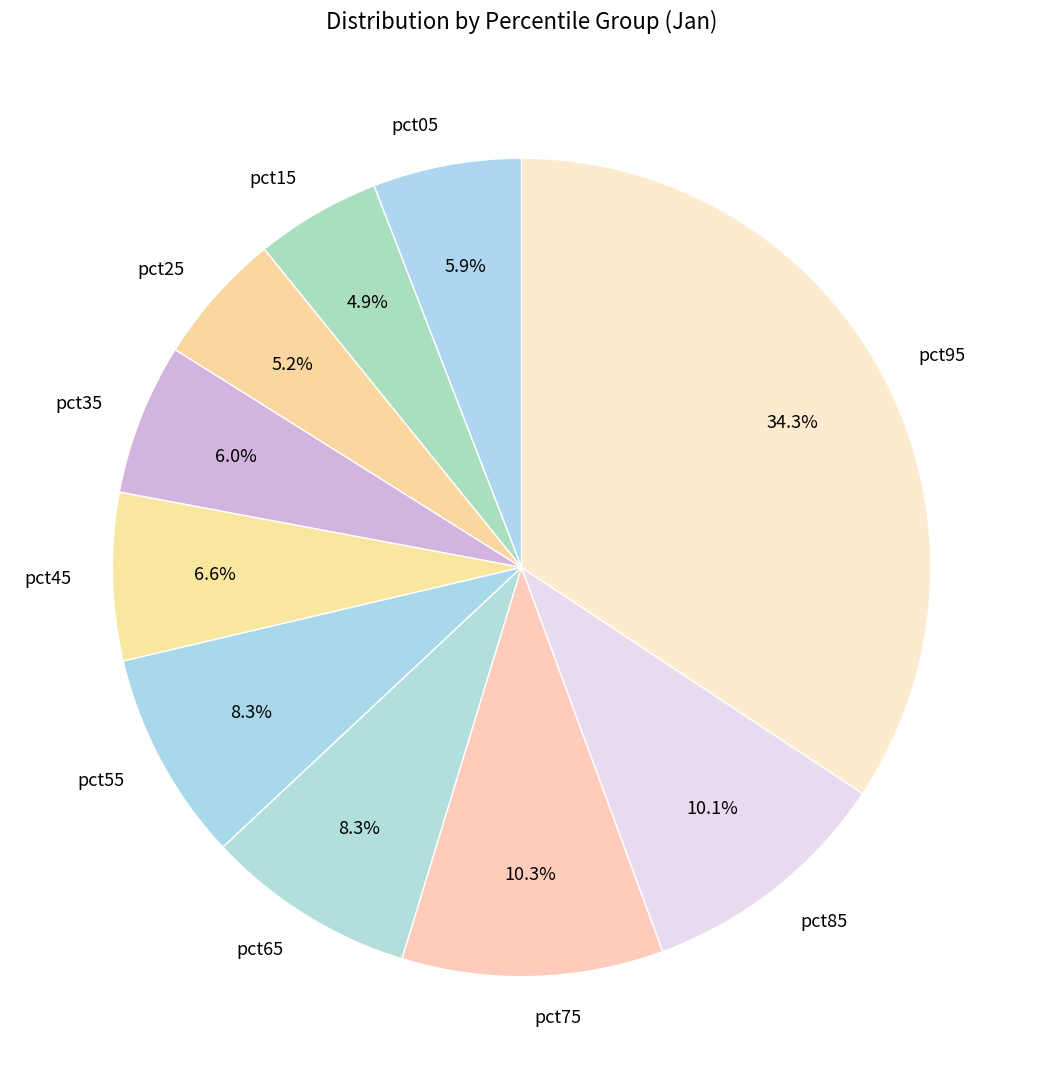

Count the number of slices in the pie.

10